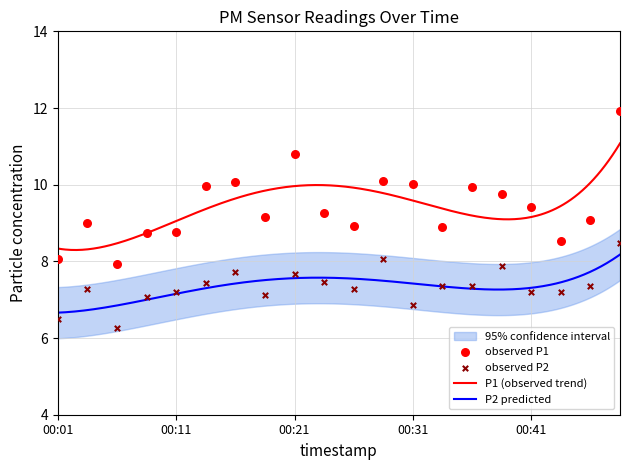

Which series has the largest total across all categories?

P1